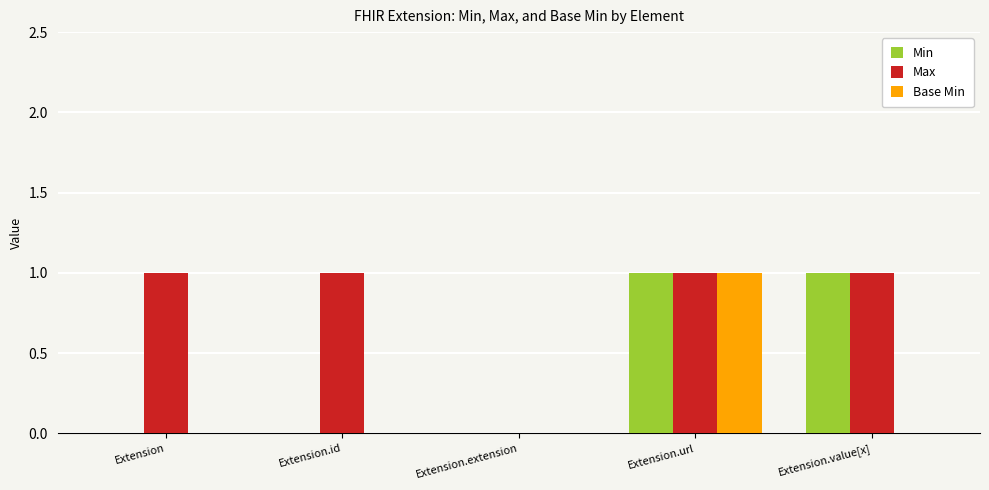

The value of Max at Extension is 2. True or false?

False